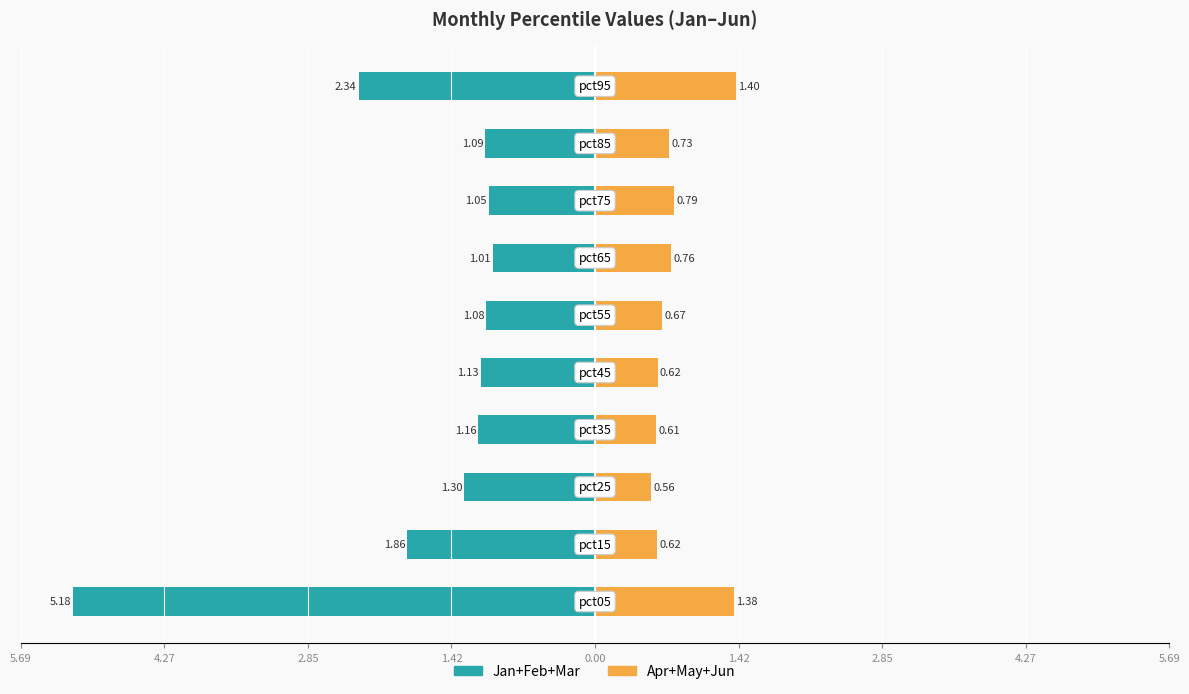

What is the sum of all Apr+May+Jun values?

8.1